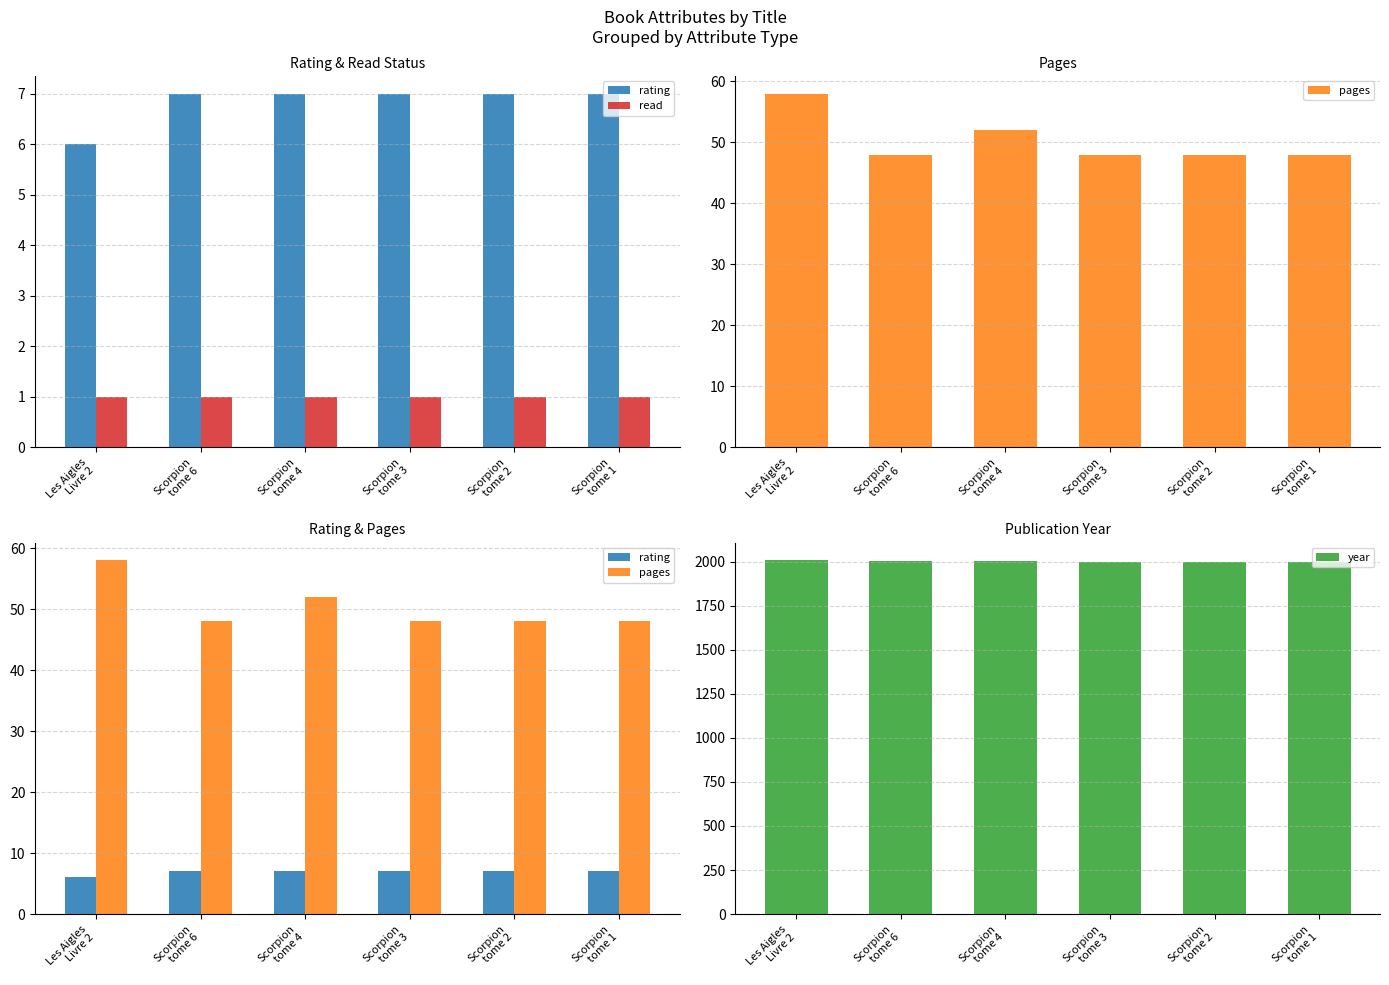

What are all the series names shown in the legend?

rating, read, pages, year